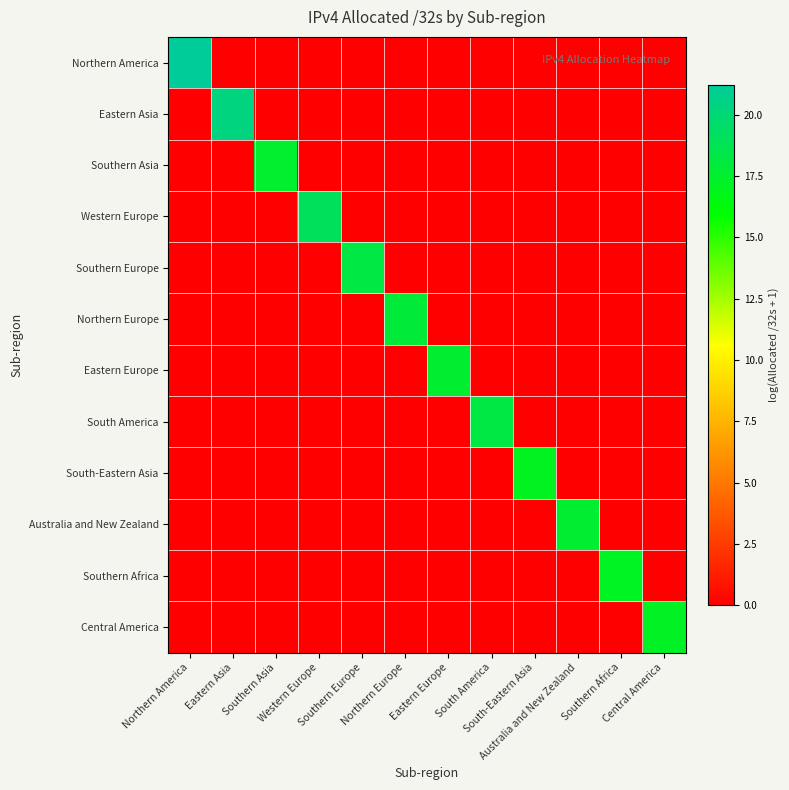

Which series changed the most between Southern Europe and South-Eastern Asia?

Southern Europe